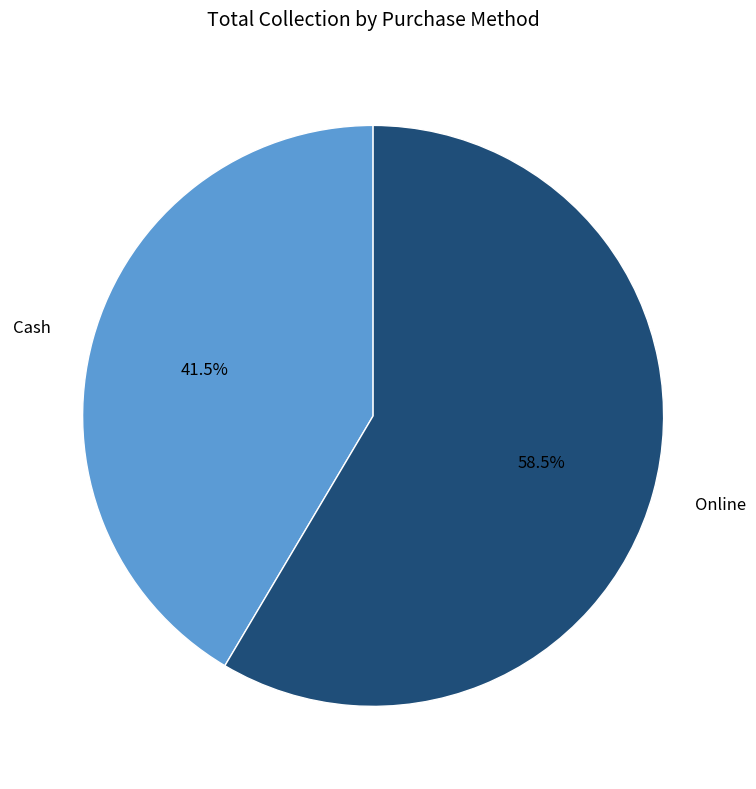

What portion of the pie excludes Cash?

58.5%